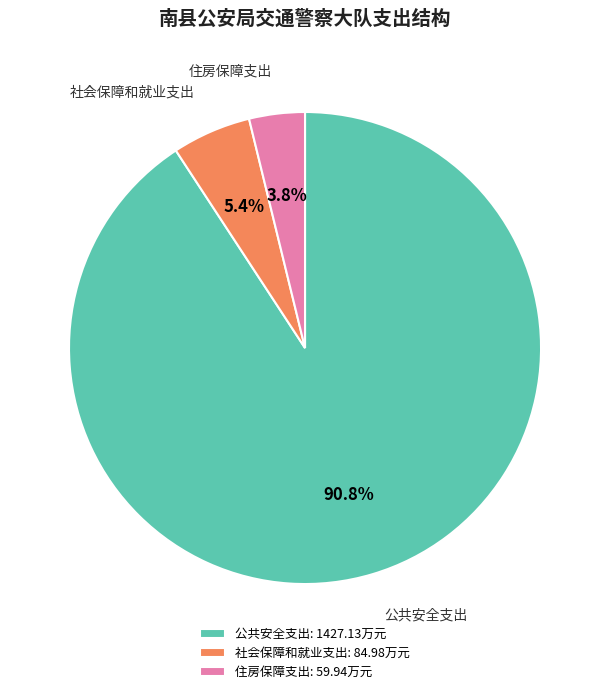

What is the largest slice in the pie chart?

公共安全支出